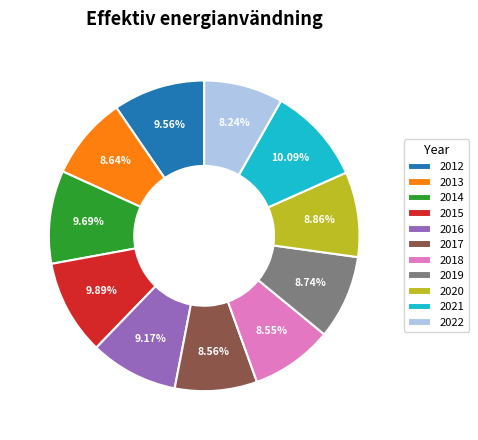

To the nearest percent, what percentage of the pie is 2022?

8%